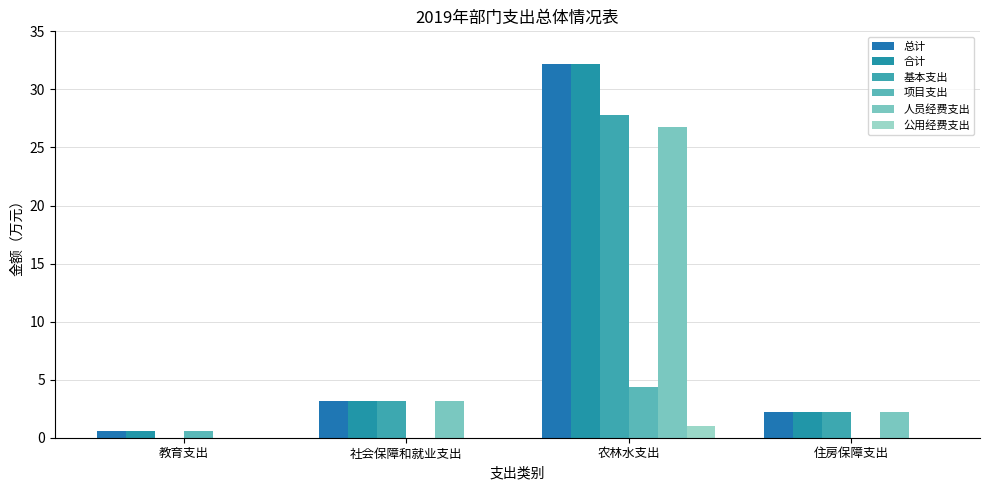

How many categories are shown in the chart?

4